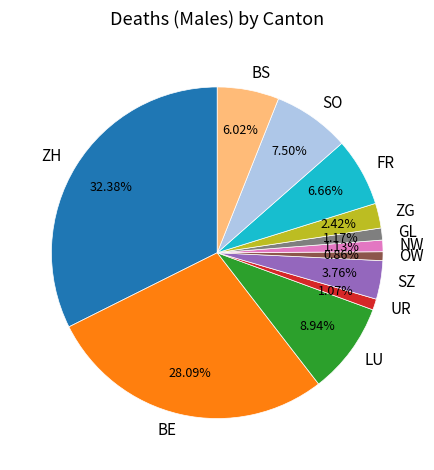

Which slice is the largest?

ZH